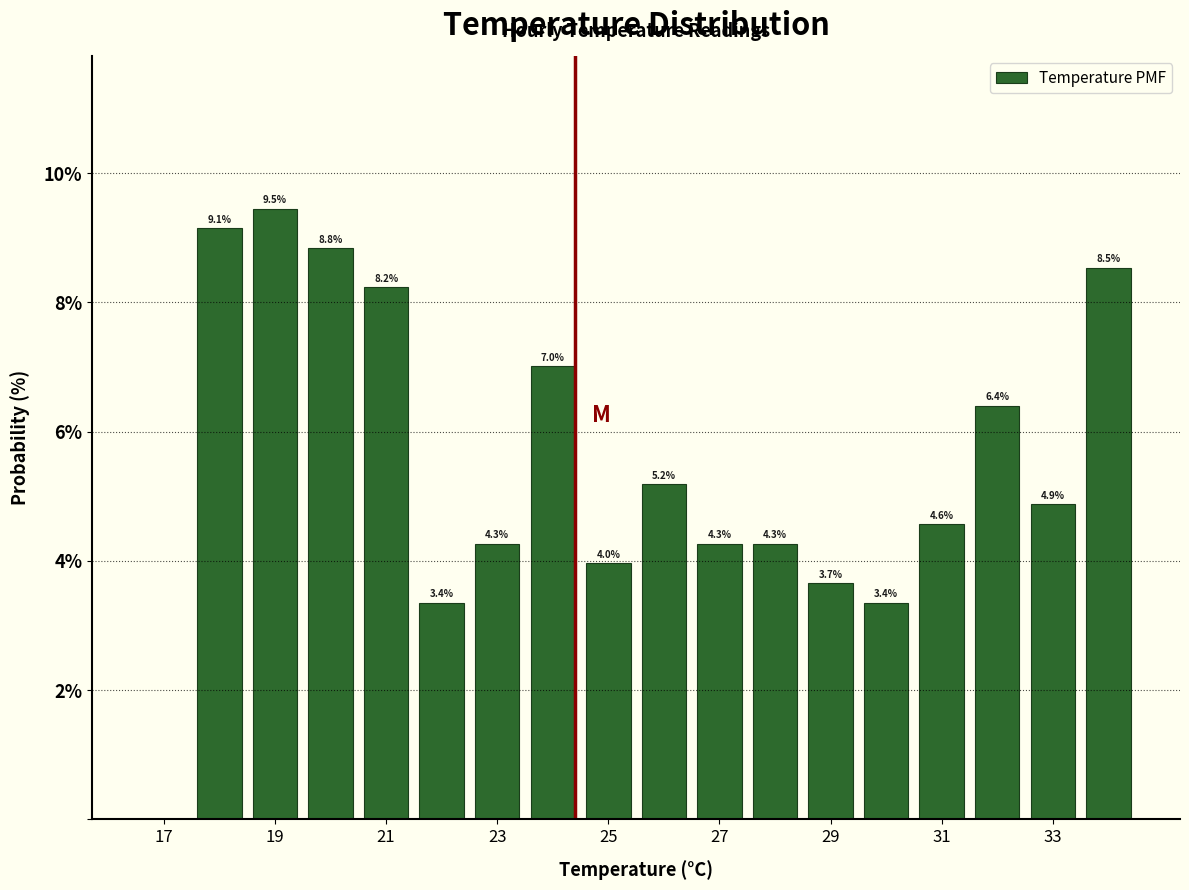

Which range on the x-axis has the tallest bar?

18.5 to 19.5